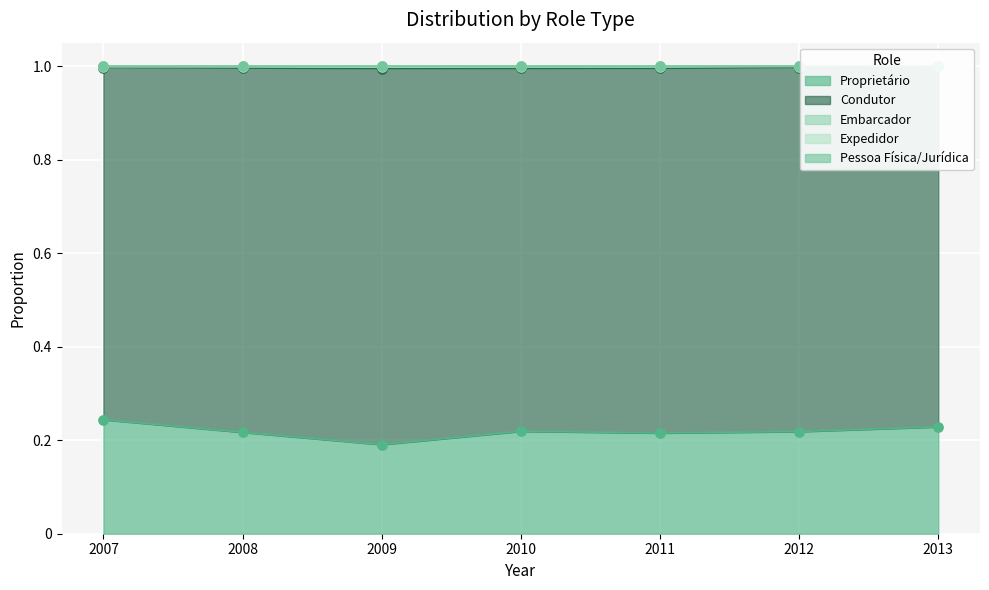

Which series reaches the minimum Y coordinate?

Proprietário